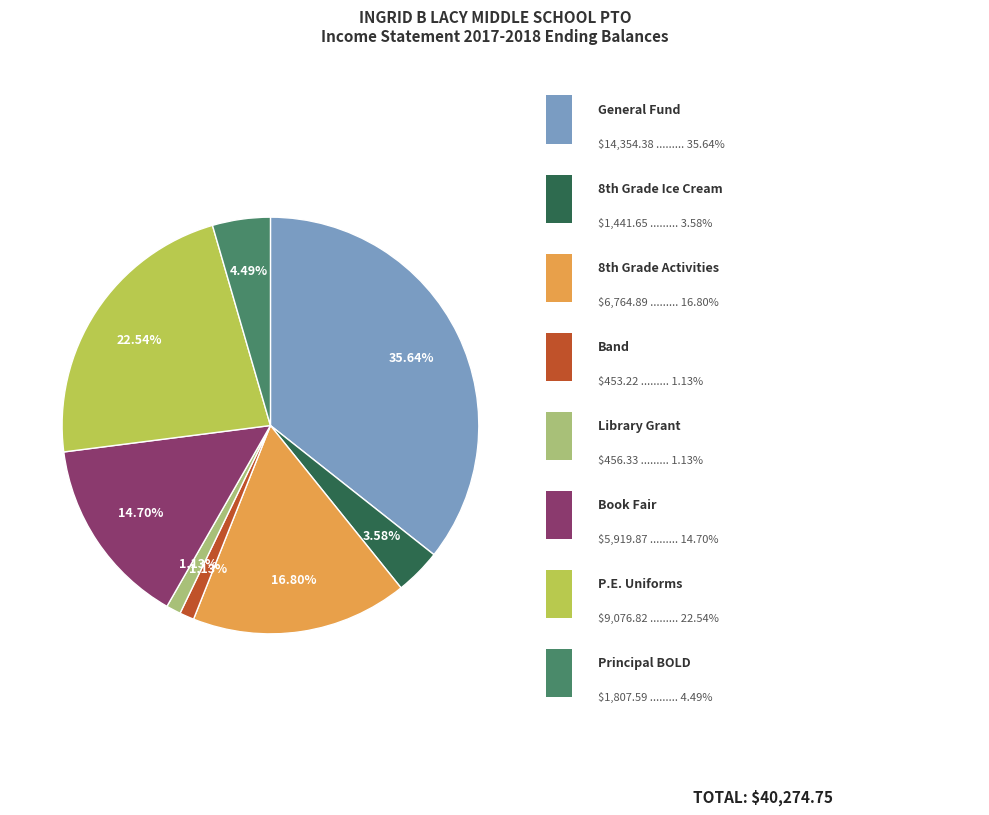

Is there any slice that represents more than half of the pie?

No